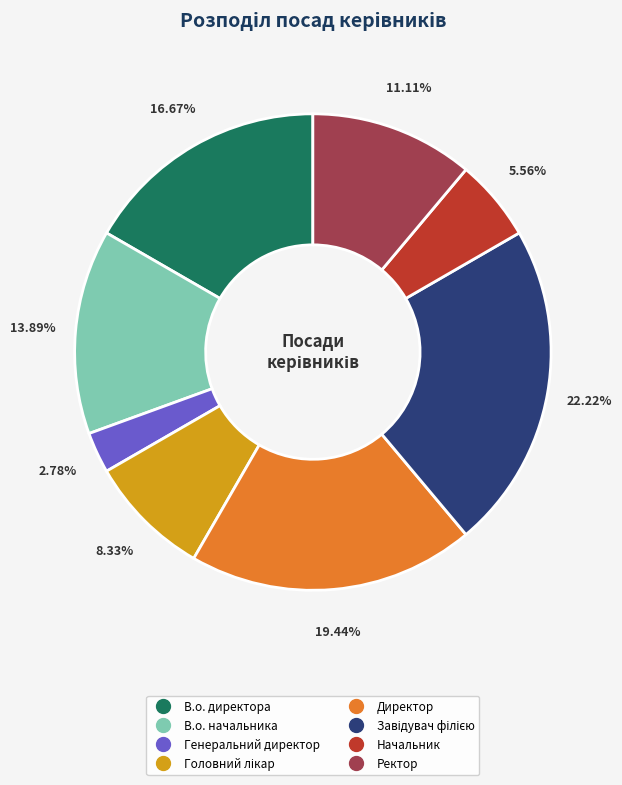

Which slice is the smallest?

Генеральний директор